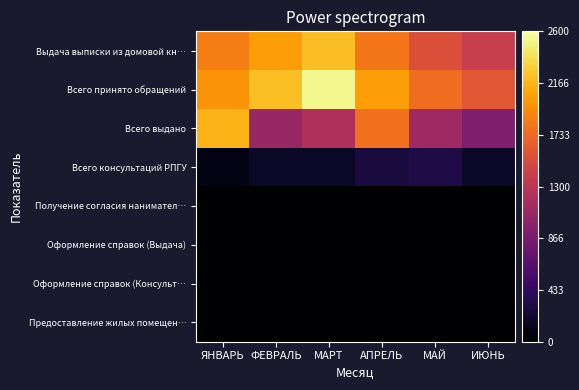

Between МАРТ and АПРЕЛЬ, which is larger?

МАРТ